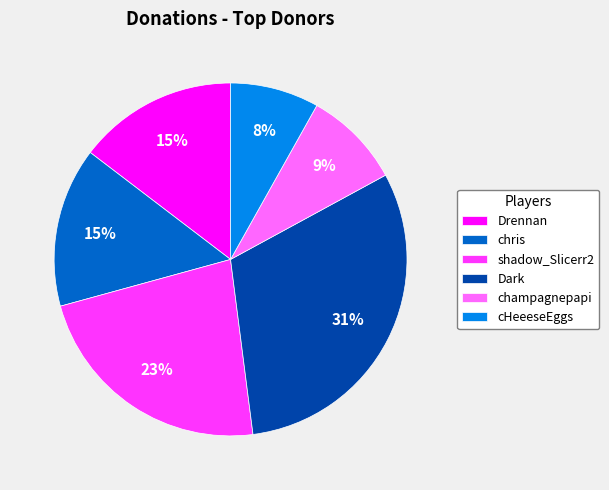

How many slices are in this pie chart?

6